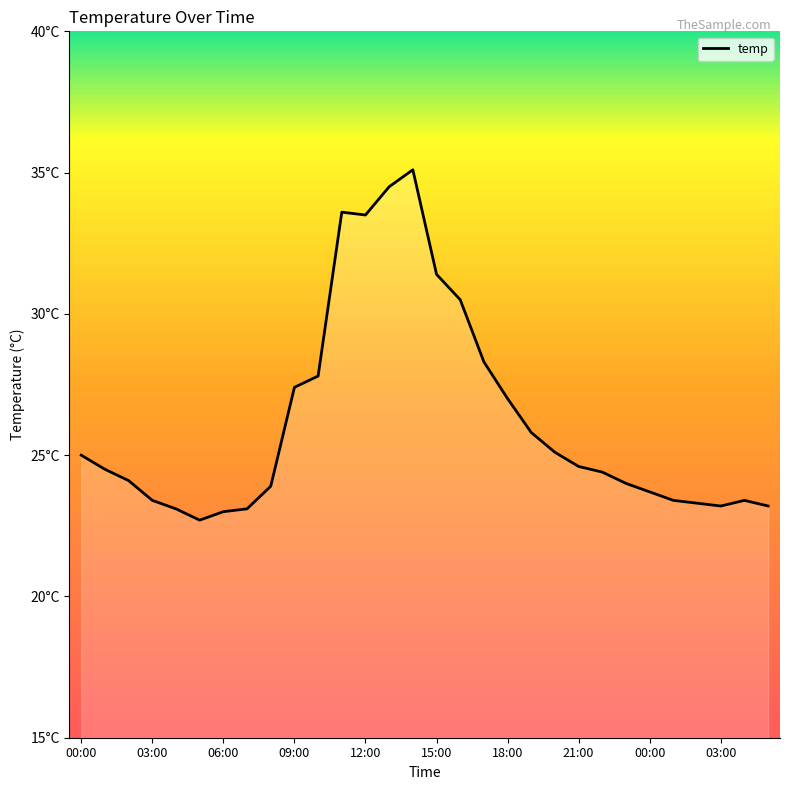

List the labels in order of value, largest first.

14, 13, 11, 12, 15, 16, 17, 10, 03:00, 18, 19, 20, 00:00, 21, 03:00, 22, 06:00, 23, 00:00, 24, 09:00, 25, 28, 26, 27, 29, 12:00, 21:00, 18:00, 15:00